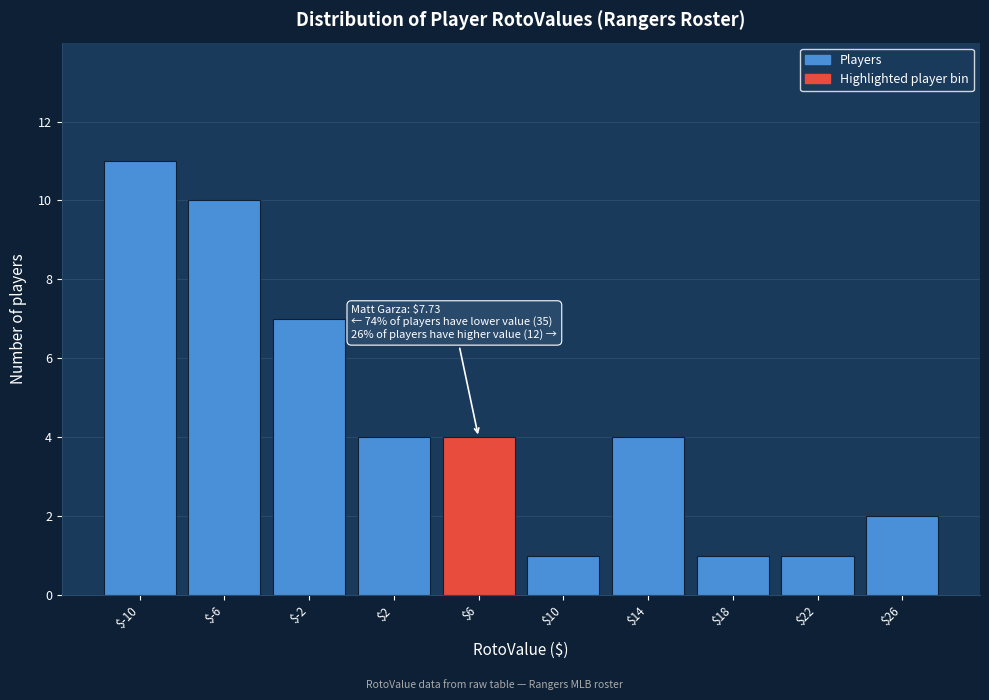

Over which range of the x-axis is the bar tallest?

-12 to -8